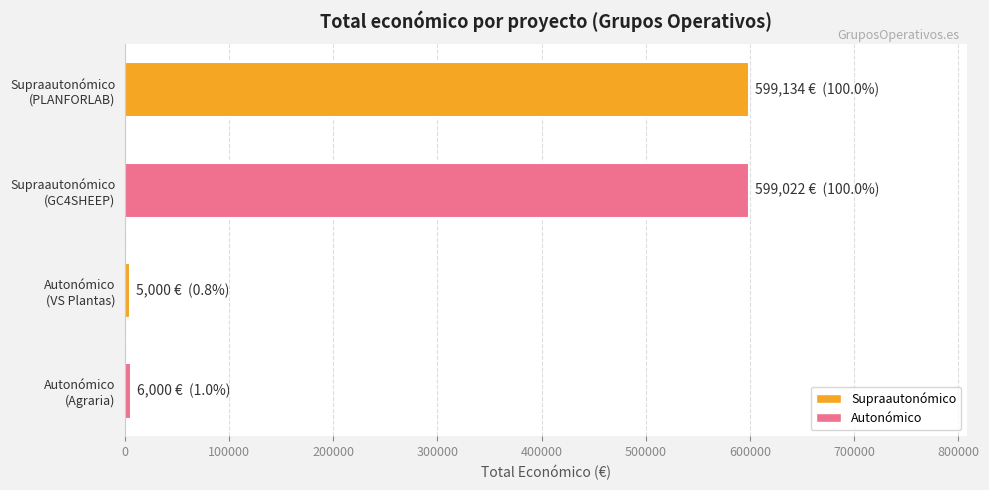

What is the greatest value displayed?

599134